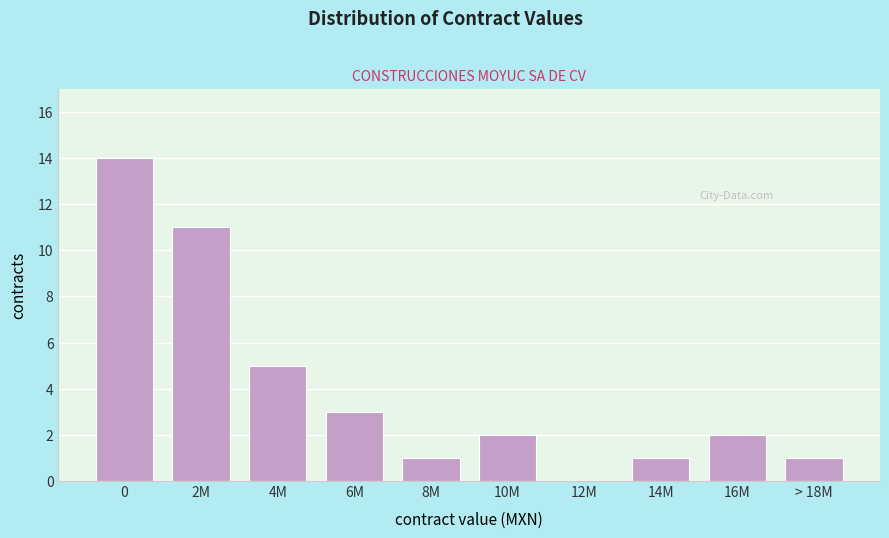

Reading left to right, extract all data points from this chart.

0=14	2M=11	4M=5	6M=3	8M=1	10M=2	12M=0	14M=1	16M=2	> 18M=1